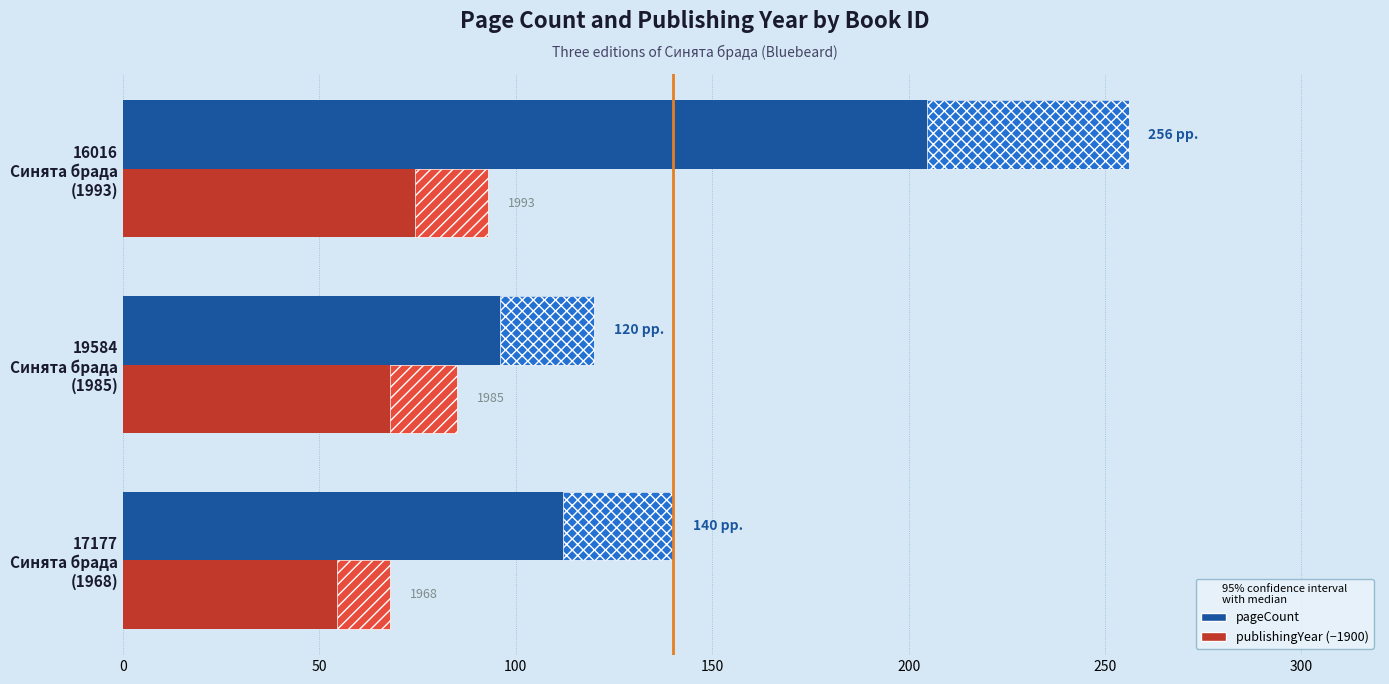

What is the smallest value displayed?

68